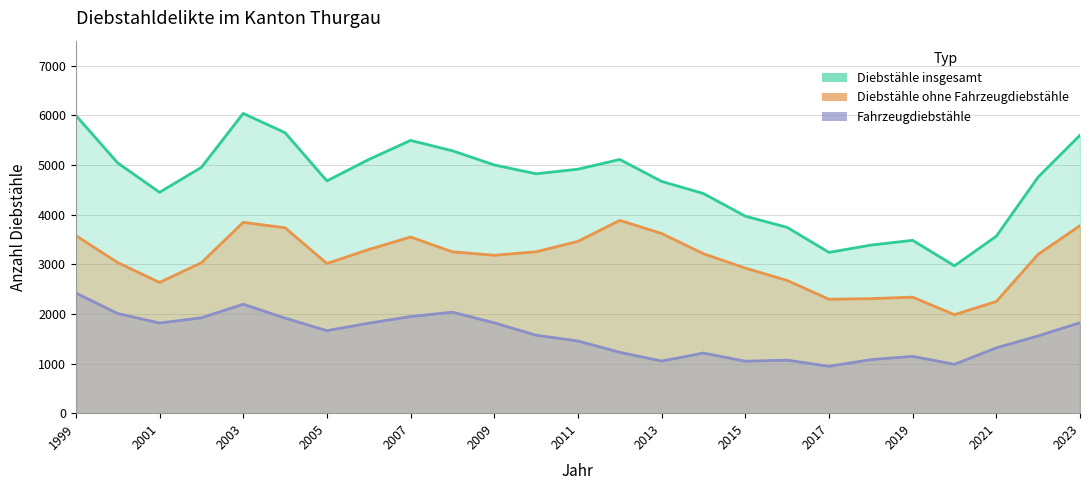

Which has a higher value, 2019 or 2022?

2022